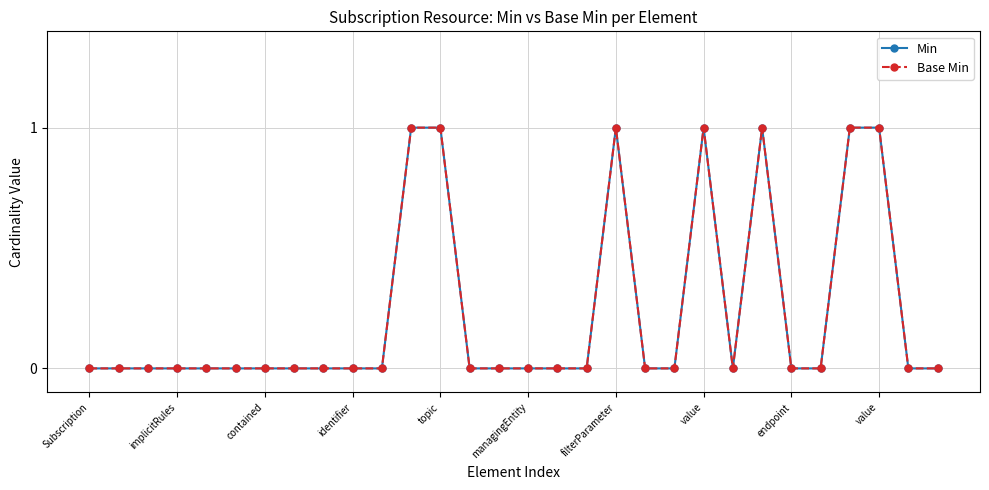

Which series has the widest spread of values?

Min